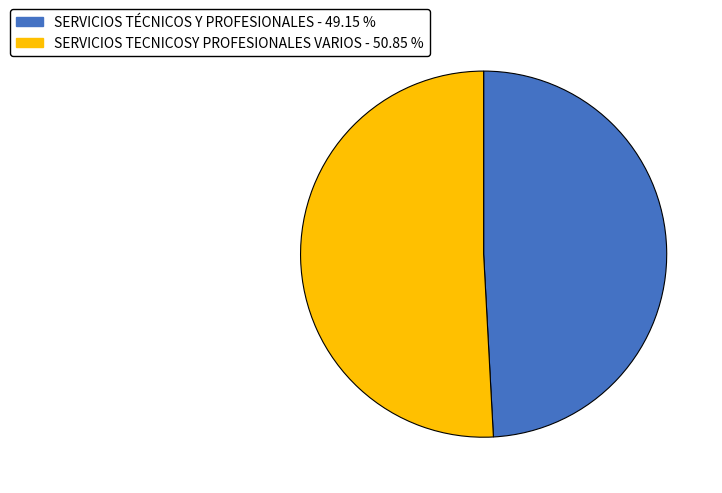

The SERVICIOS TECNICOSY PROFESIONALES VARIOS slice represents 65% of the pie. True or false?

False